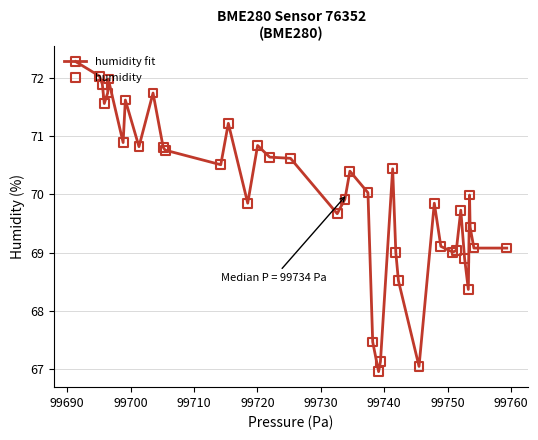

What is the maximum value shown in the chart?

72.3